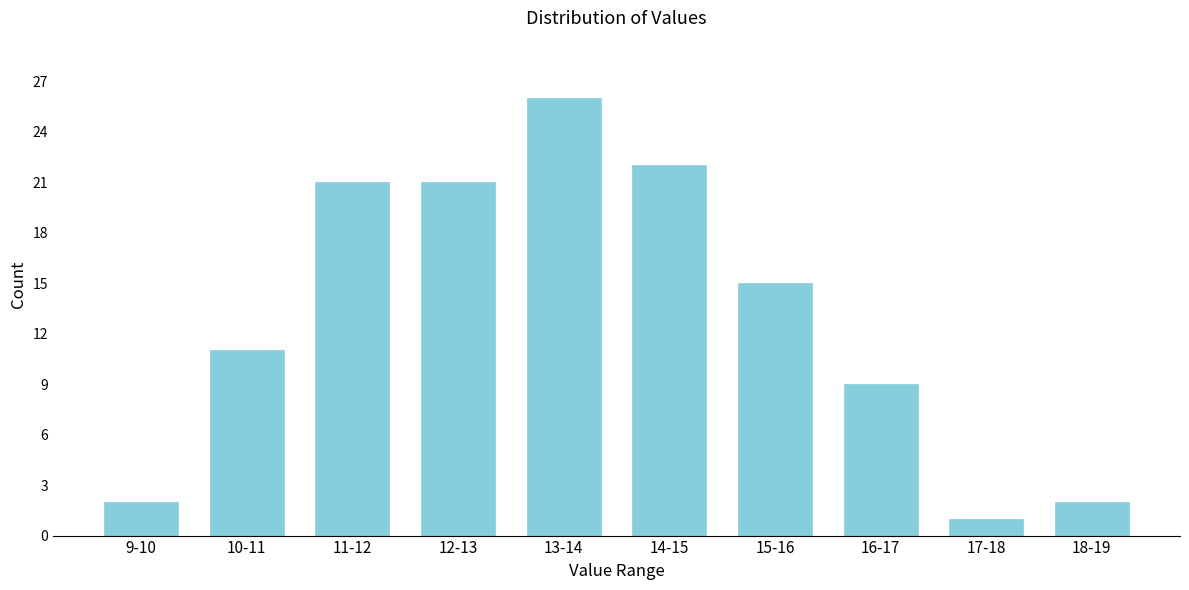

Reading right to left, what are all the values shown in this chart?

2	1	9	15	22	26	21	21	11	2